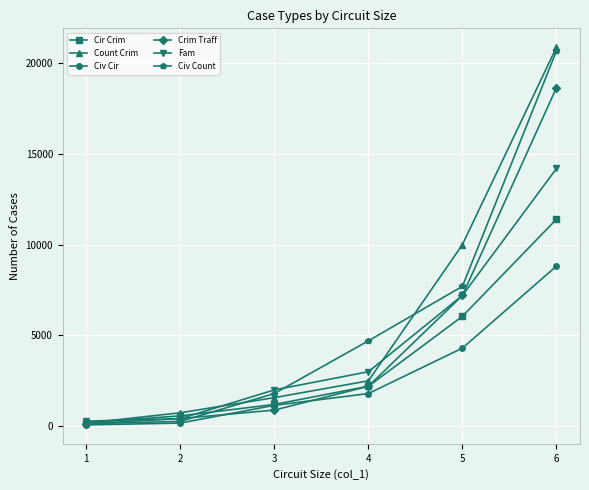

What is the sum of all Civ Cir values?

16310.0